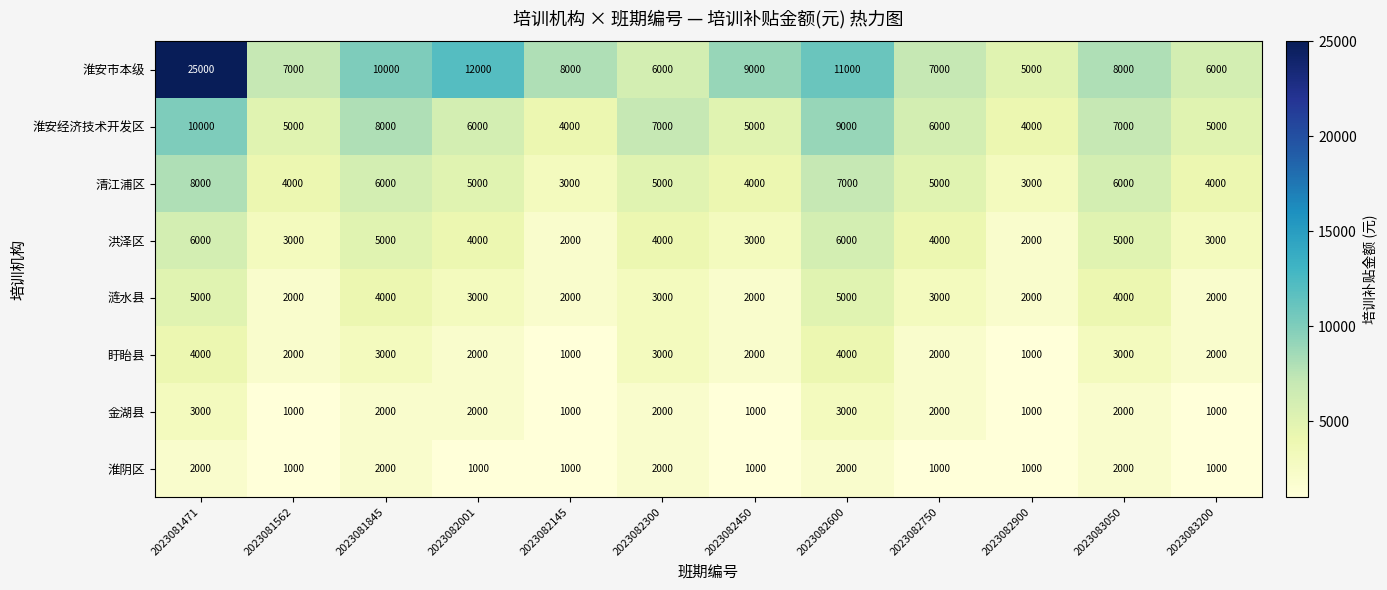

At which category is the sum across all series the highest?

2023081471